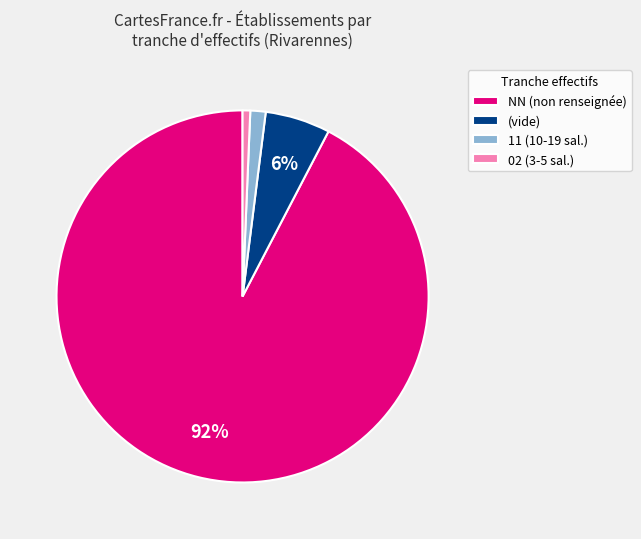

How many segments does this pie chart have?

4